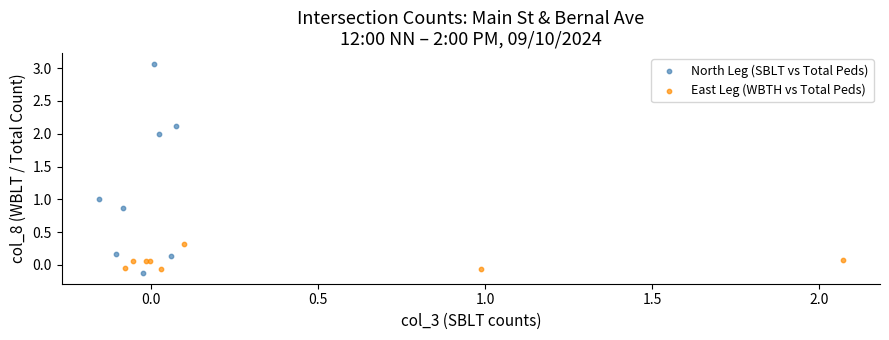

Which series has the largest Y range (max minus min)?

North Leg (SBLT vs Total Peds)